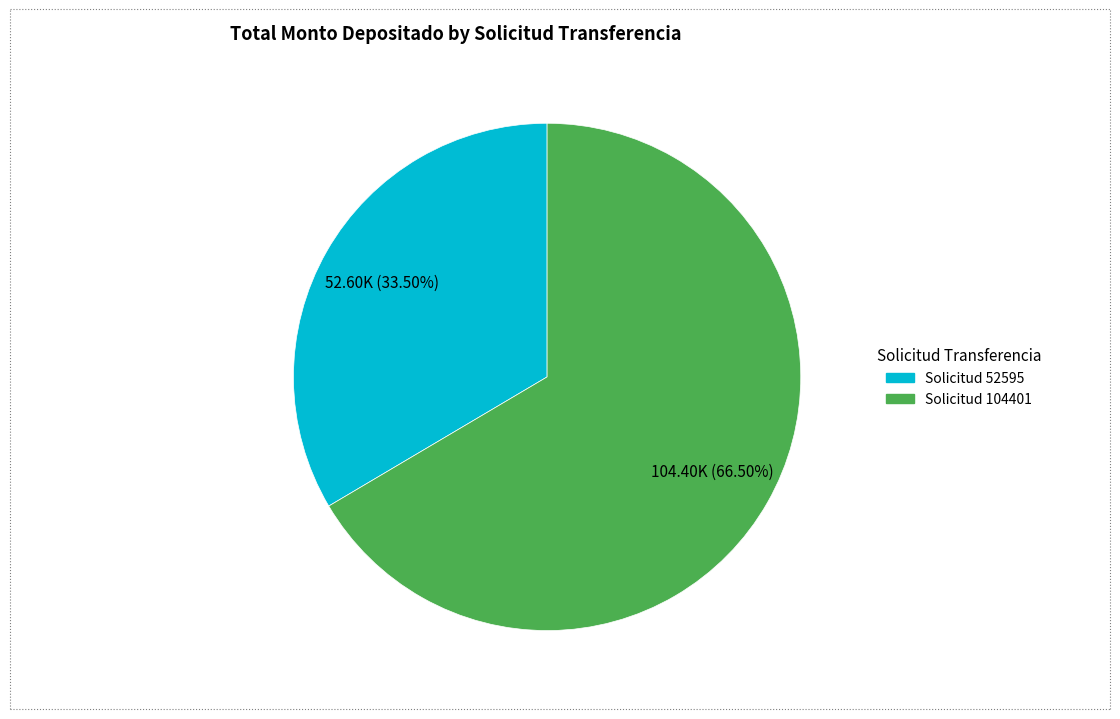

Rank the categories by value from lowest to highest.

Solicitud 52595, Solicitud 104401